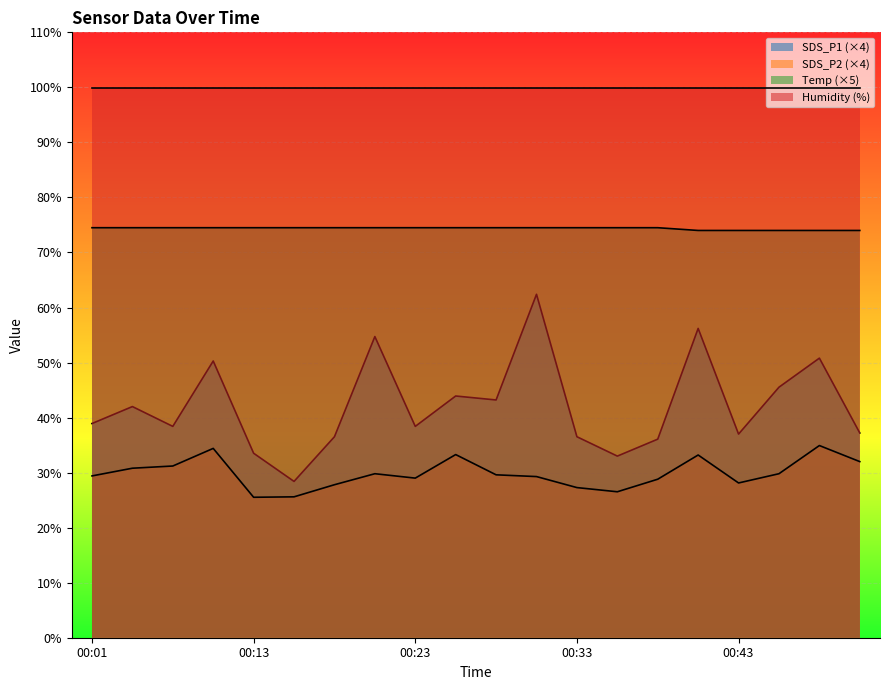

True or false: SDS_P2 and Temp cross at least once.

False